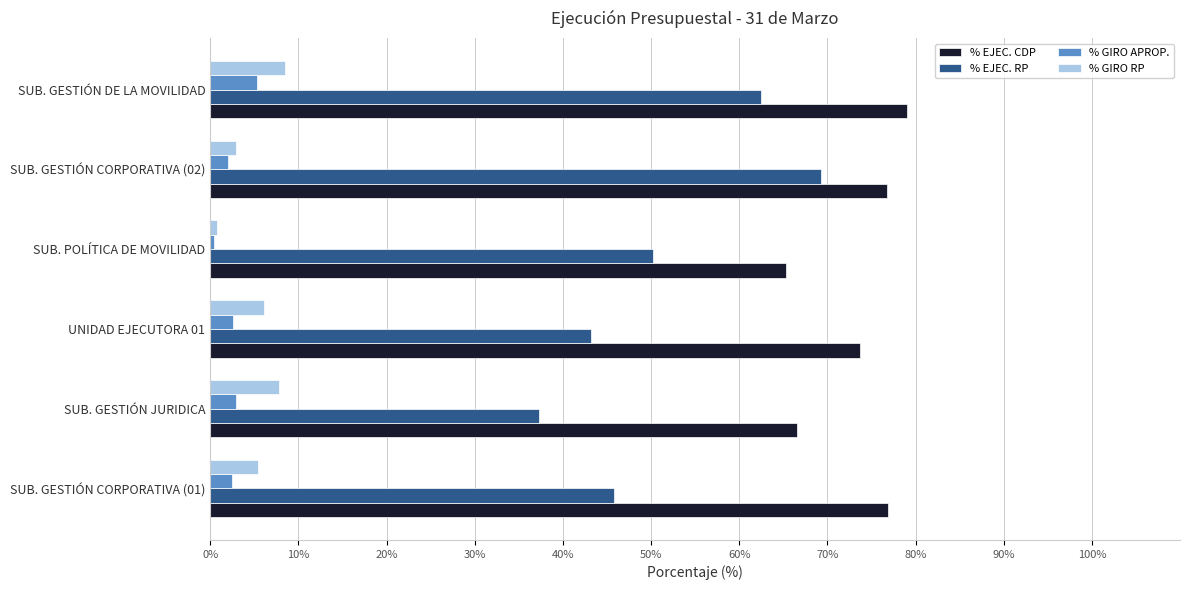

Is it true that % GIRO RP equals 13.2 at SUB. GESTIÓN DE LA MOVILIDAD?

False